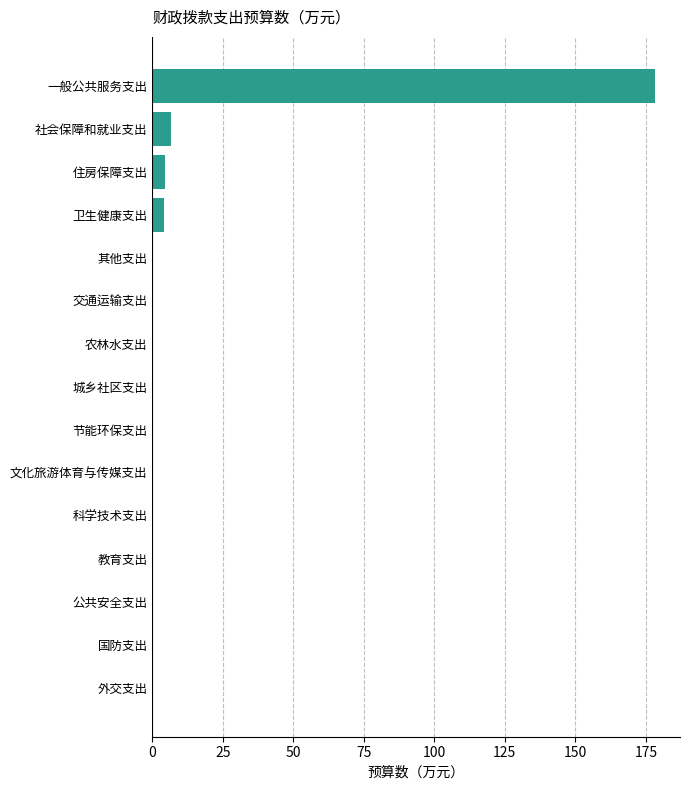

At which category does the chart reach its peak across all series?

一般公共服务支出